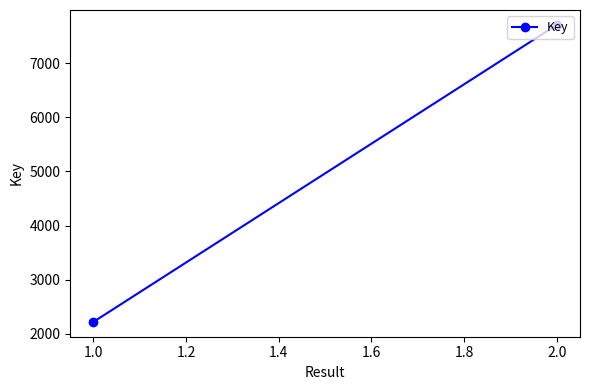

How many lines are shown in the chart?

1